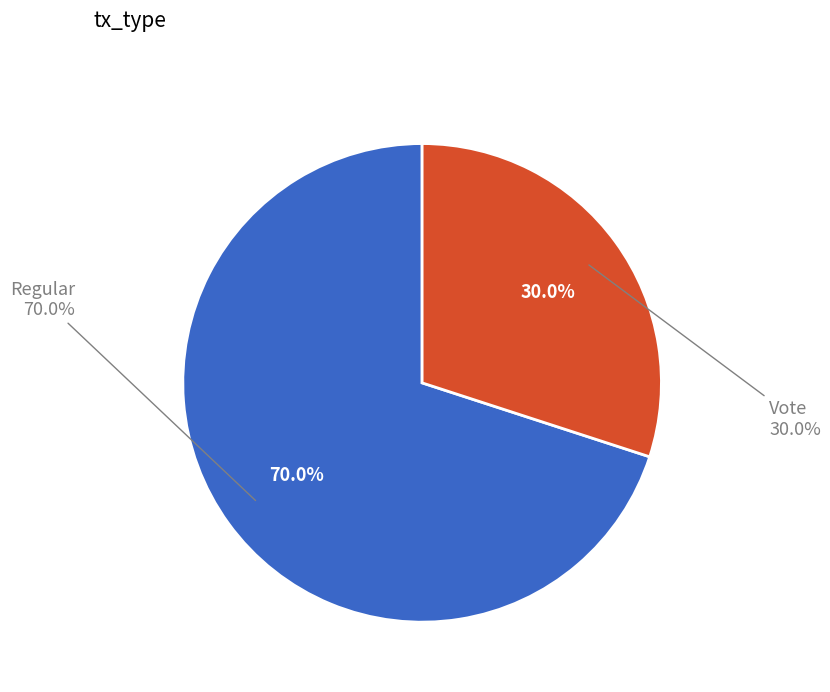

Approximately how many times larger is the value at Regular compared to Vote?

2.3